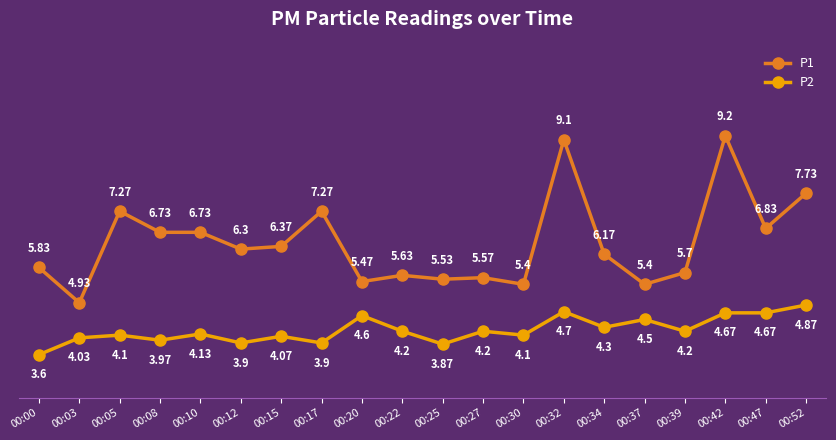

Does the chart have visible grid lines?

Yes